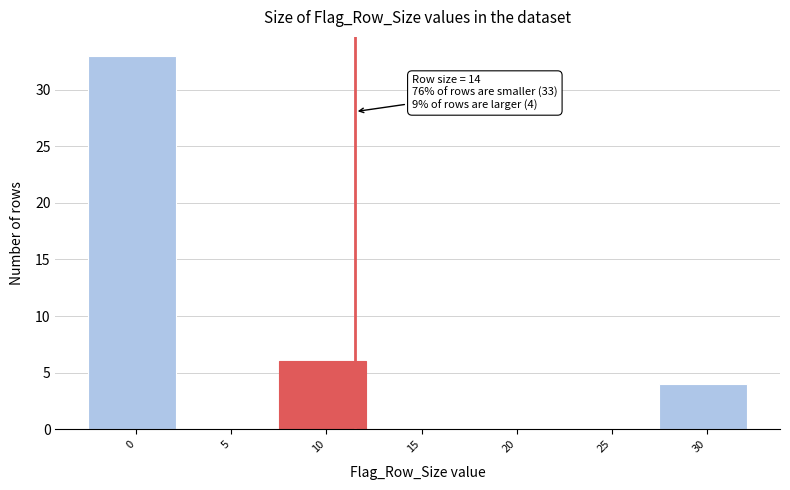

Reading left to right, transcribe all the data shown in this chart.

0=33	5=0	10=6	15=0	20=0	25=0	30=4